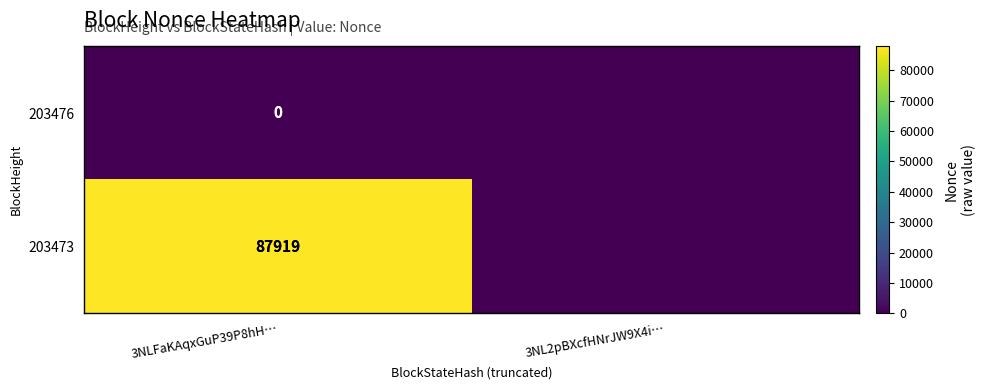

Is the value of 203473 at 3NLFaKAqxGuP39P8hH… greater than the value of 203476 at 3NLFaKAqxGuP39P8hH…?

Yes